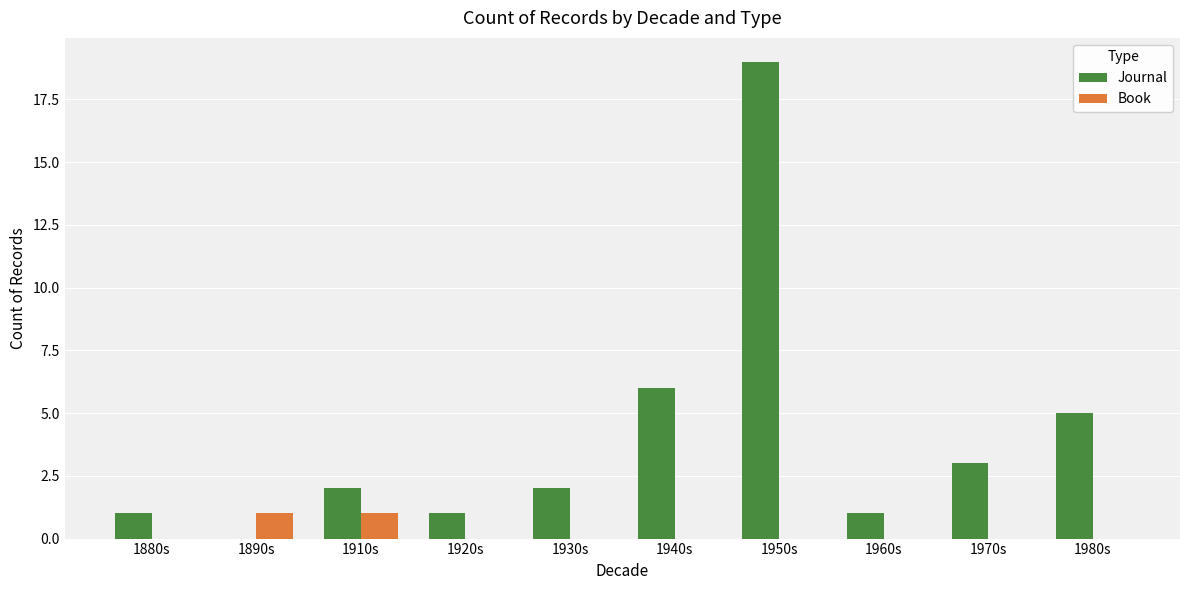

How many series are shown in this chart?

2